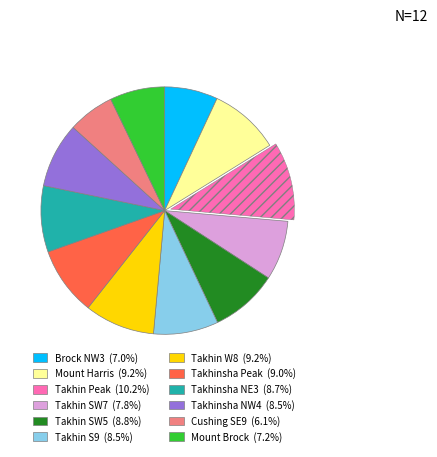

Approximately how many times larger is the value at Mount Harris compared to Takhinsha NW4?

1.1